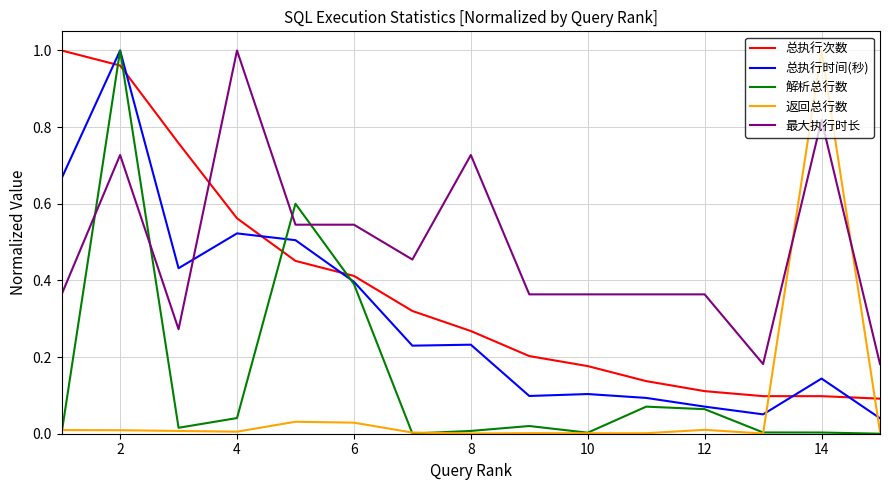

Which series ends up on top after the final intersection of 返回总行数 and 总执行时间(秒)?

总执行时间(秒)